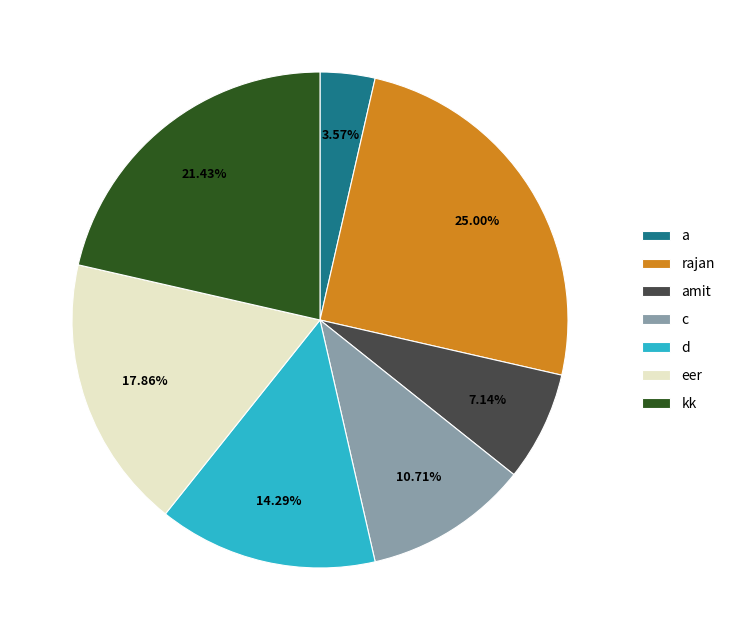

To the nearest percent, what is the difference between the largest and smallest slice percentages?

21%